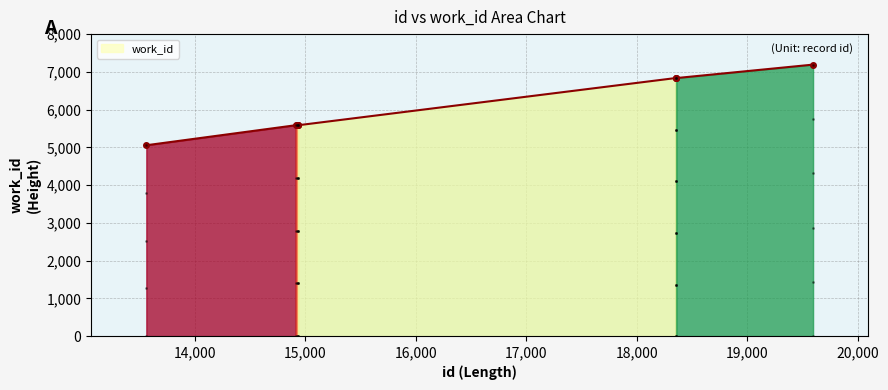

What is the value of the 8th point from the left?

6836